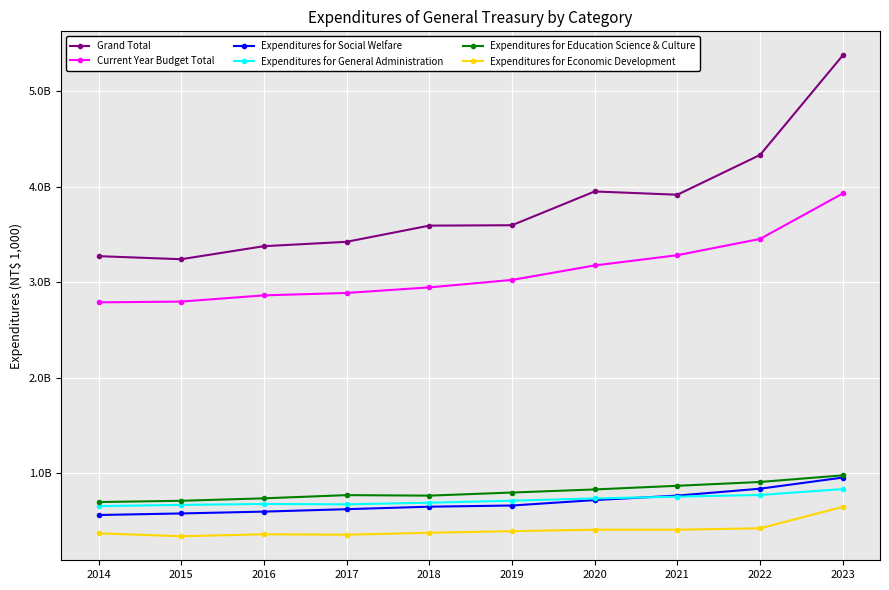

In Expenditures for General Administration, how many points are lower than both neighbors (excluding endpoints)?

1